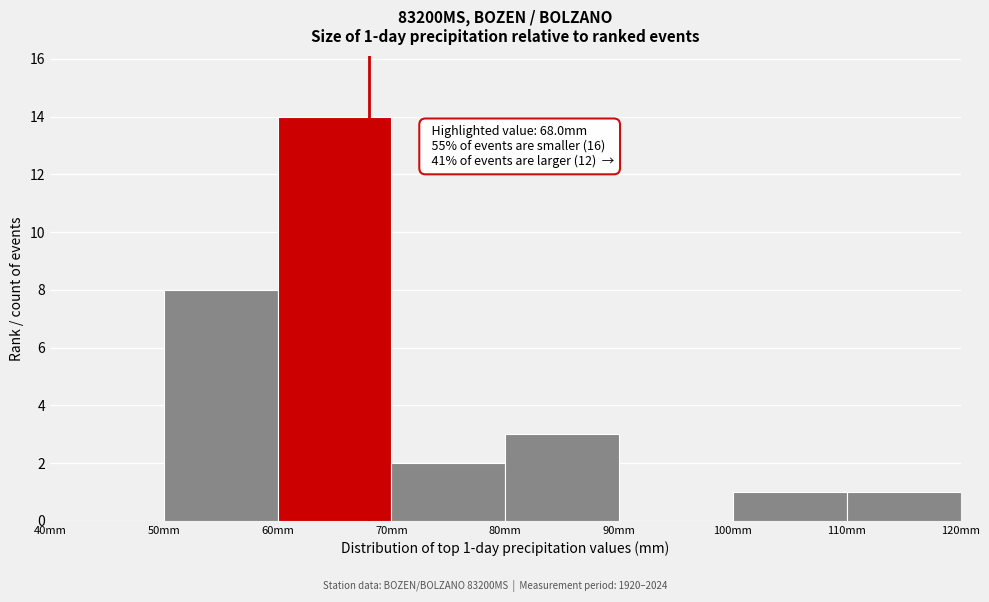

Over which range of the x-axis is the bar tallest?

60 to 70